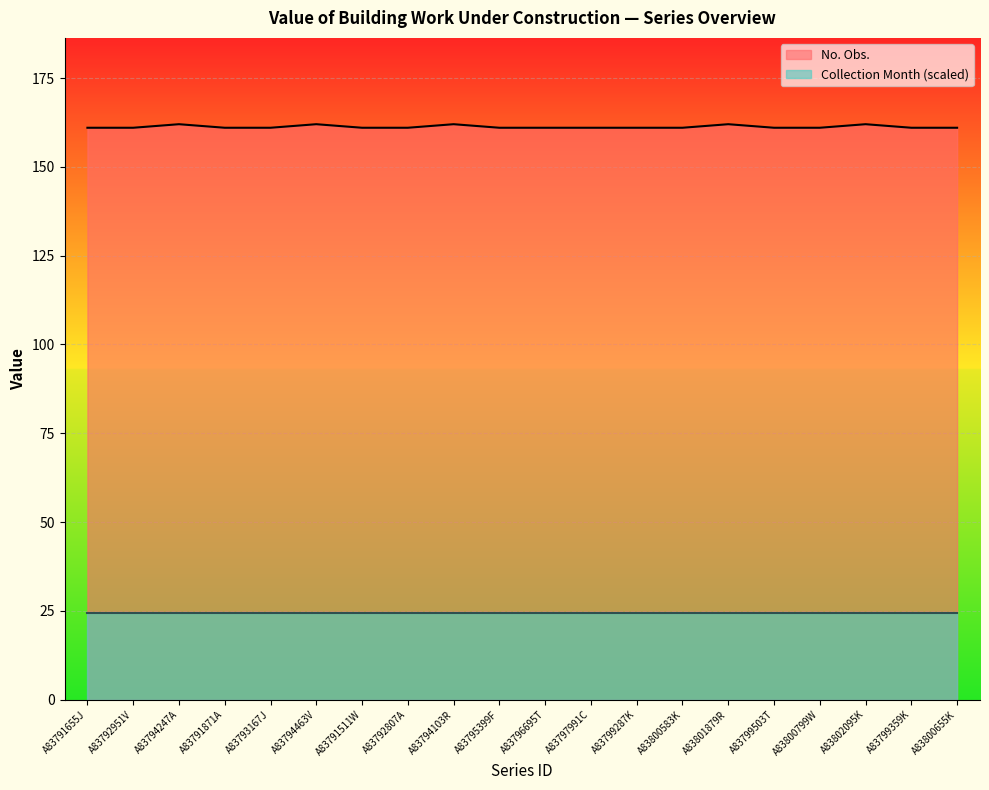

What position from the left is A83796695T?

11